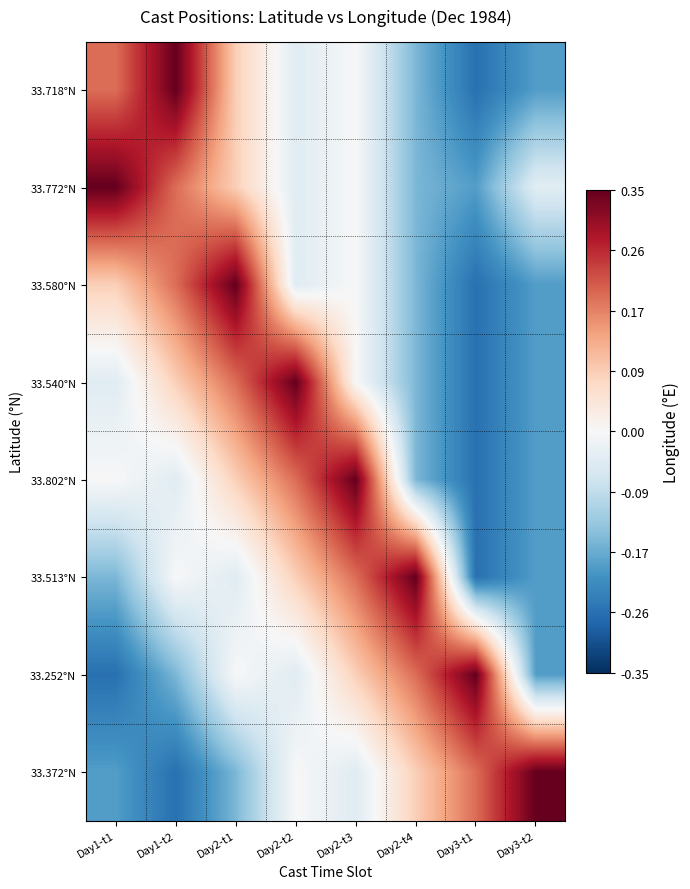

Which series has the largest total across all categories?

33.772°N